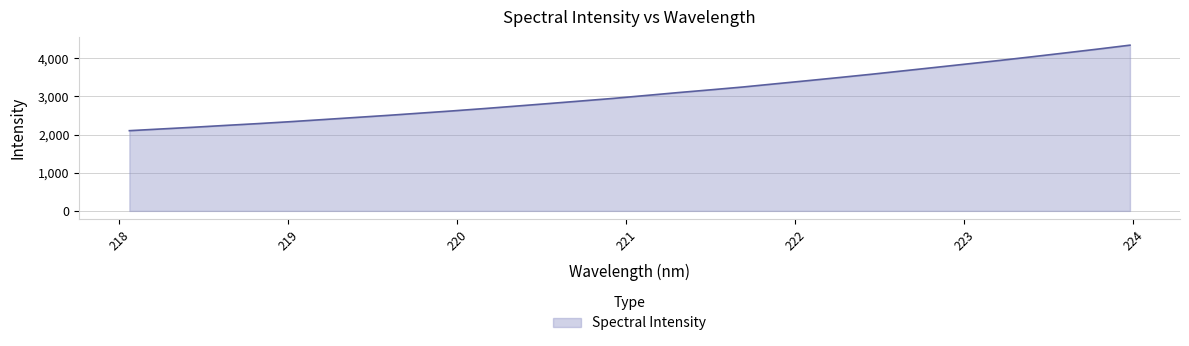

What is the average value?

3072.4